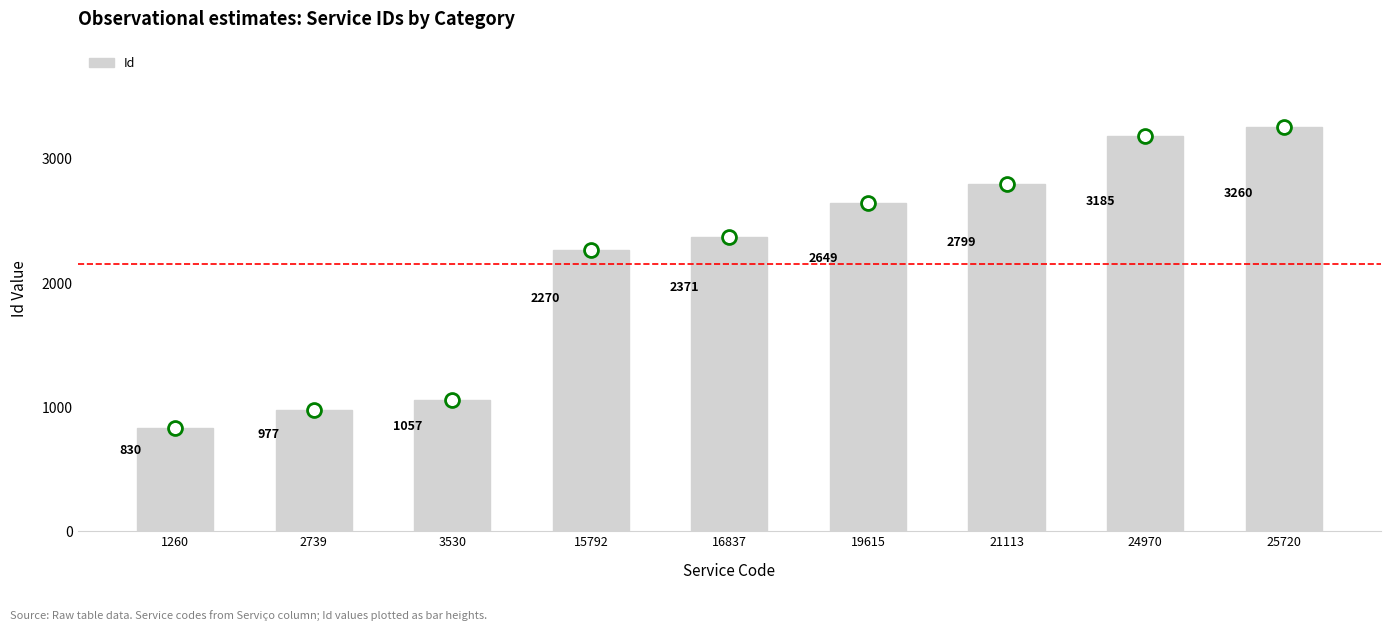

How many data points are less than 2371?

4